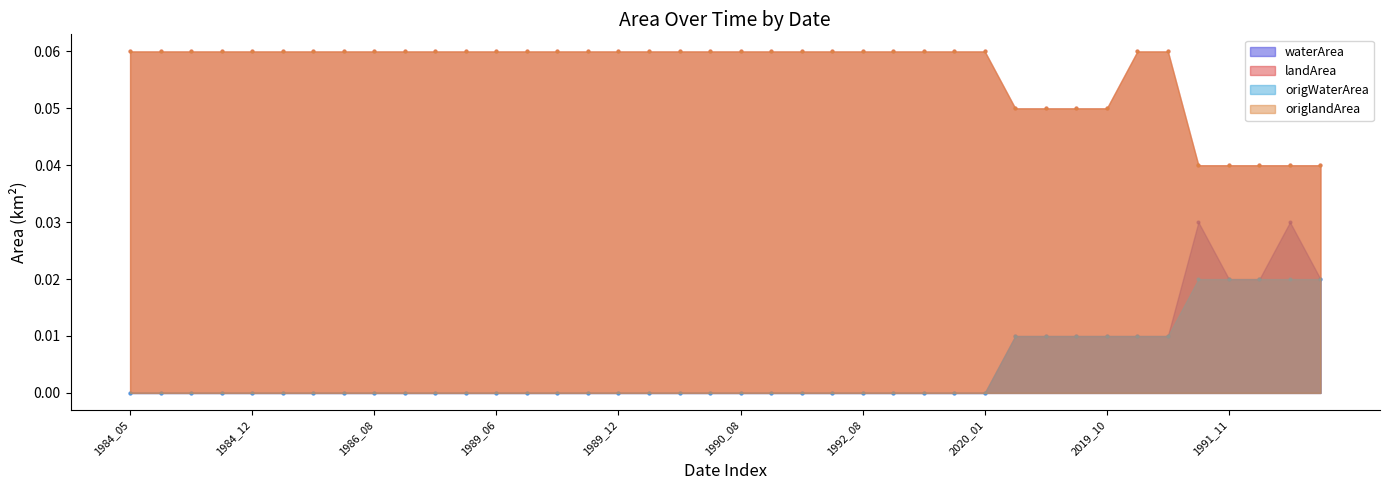

Which series reaches the minimum Y coordinate?

waterArea